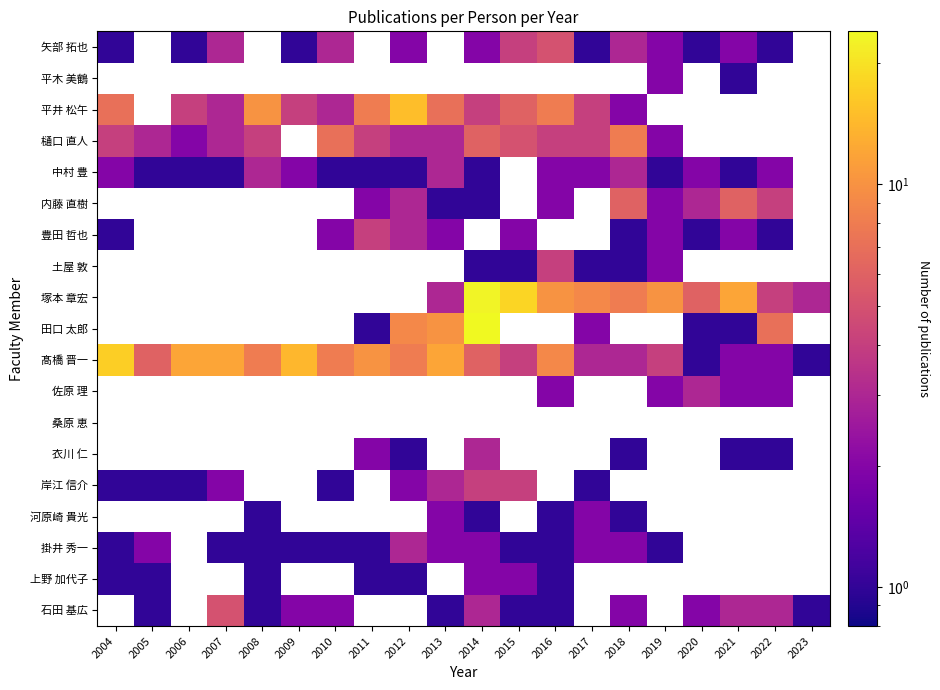

The value of 髙橋 晋一 at 2015 is 4.0. True or false?

True